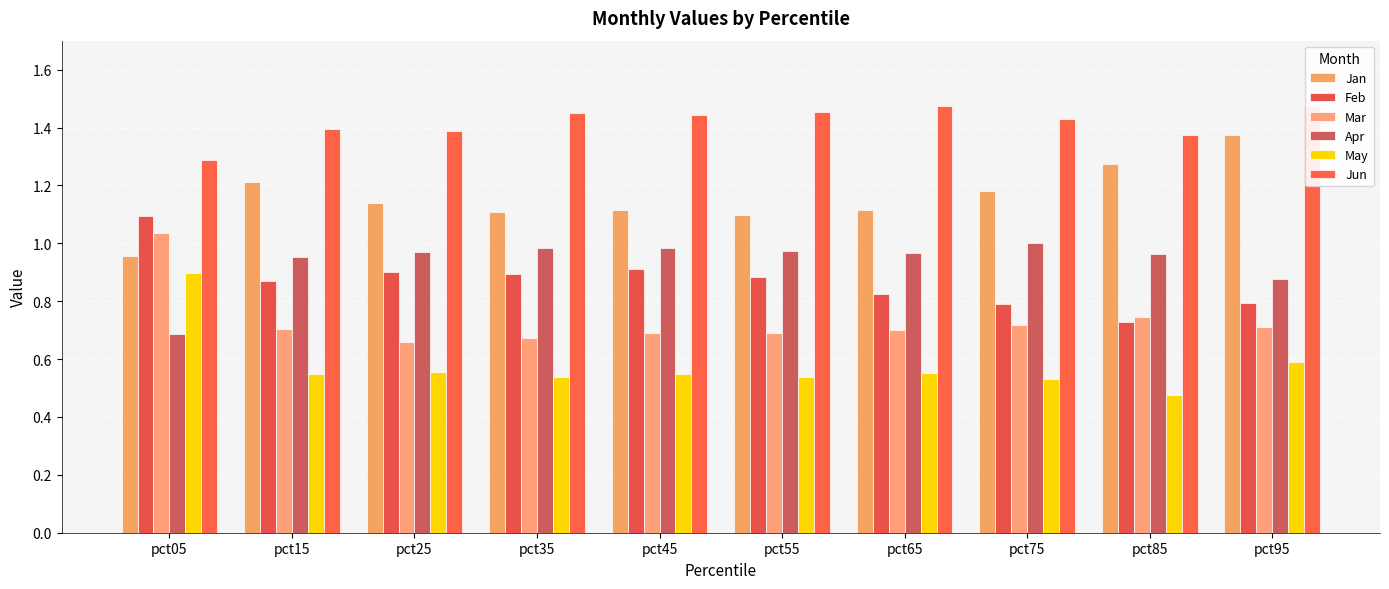

At which label is Apr closest to 0?

pct05